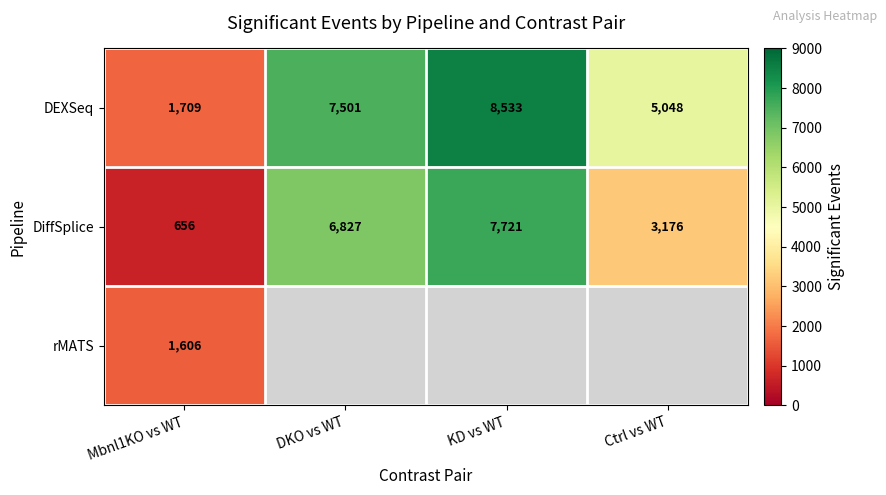

Between Mbnl1KO vs WT and KD vs WT, which is larger?

KD vs WT